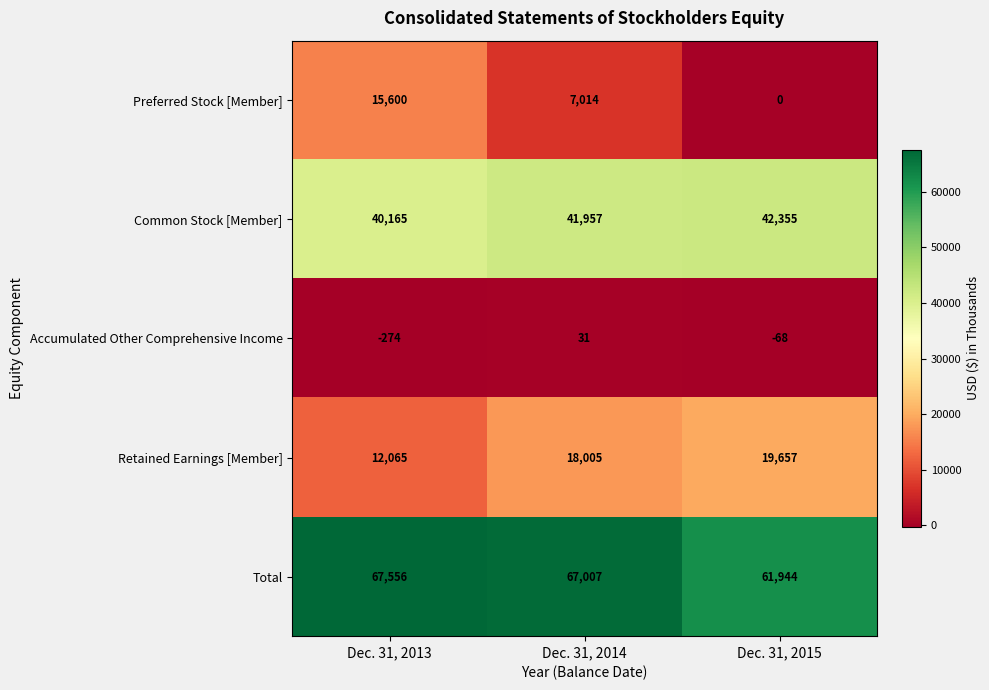

Reading right to left, extract all data points from this chart.

Preferred Stock [Member]: Dec. 31, 2015=0	Dec. 31, 2014=7014	Dec. 31, 2013=15600
Common Stock [Member]: Dec. 31, 2015=42355	Dec. 31, 2014=41957	Dec. 31, 2013=40165
Accumulated Other Comprehensive Income: Dec. 31, 2015=-68	Dec. 31, 2014=31	Dec. 31, 2013=-274
Retained Earnings [Member]: Dec. 31, 2015=19657	Dec. 31, 2014=18005	Dec. 31, 2013=12065
Total: Dec. 31, 2015=61944	Dec. 31, 2014=67007	Dec. 31, 2013=67556